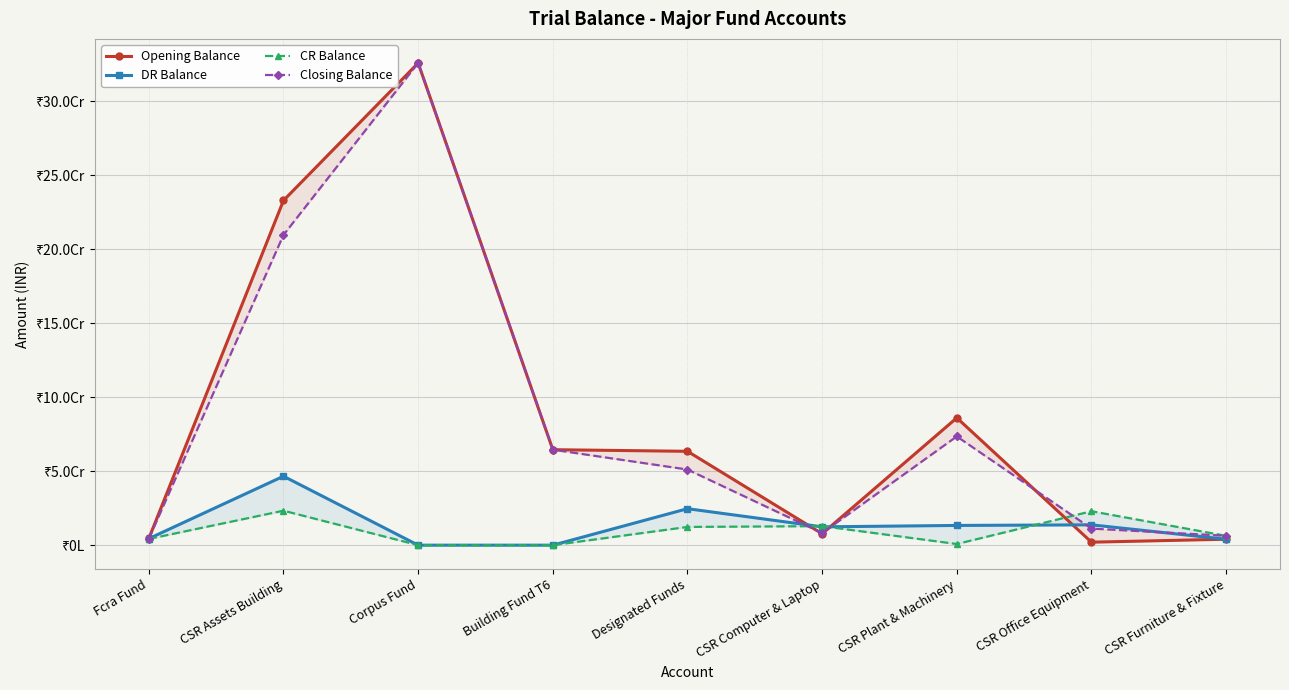

What is the difference between the maximum and minimum values in the Opening Balance series?

323768272.2